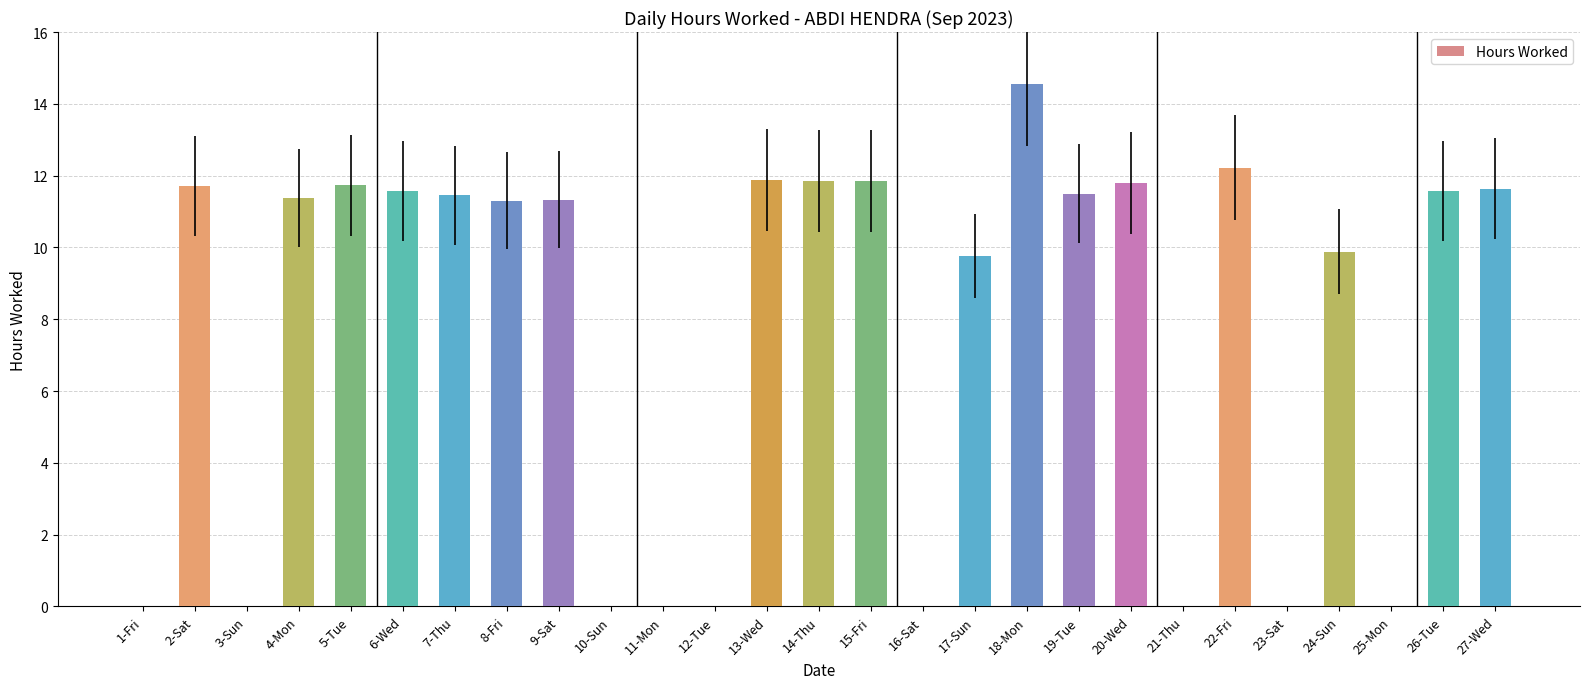

The chart shows a value of 0.0 at 10-Sun. True or false?

True